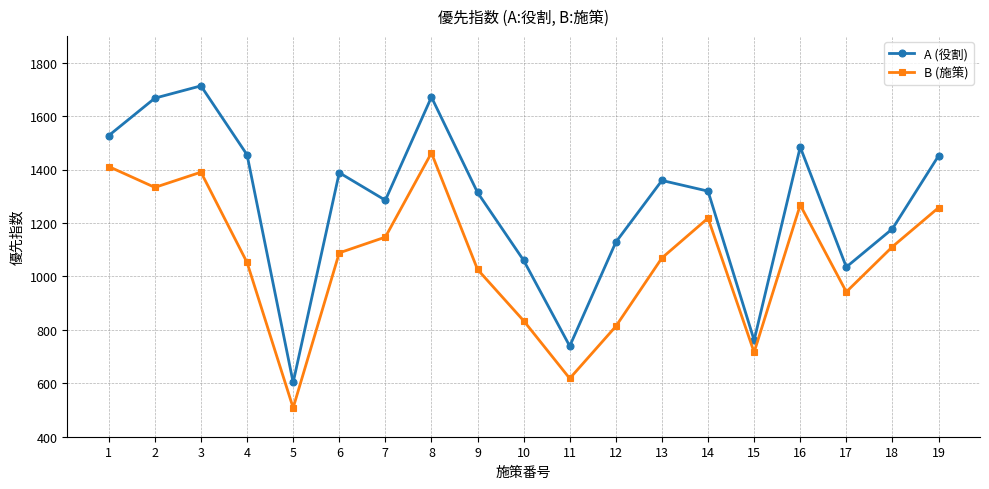

True or false: B (施策) and A (役割) intersect in this chart.

False